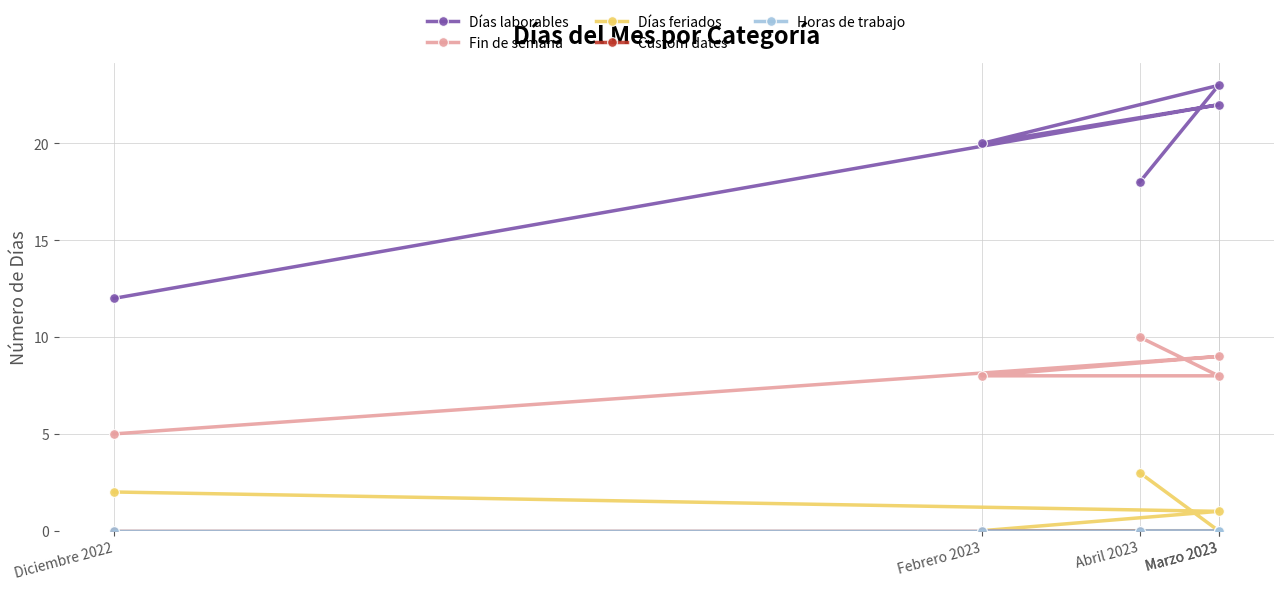

How many lines are shown in the chart?

5